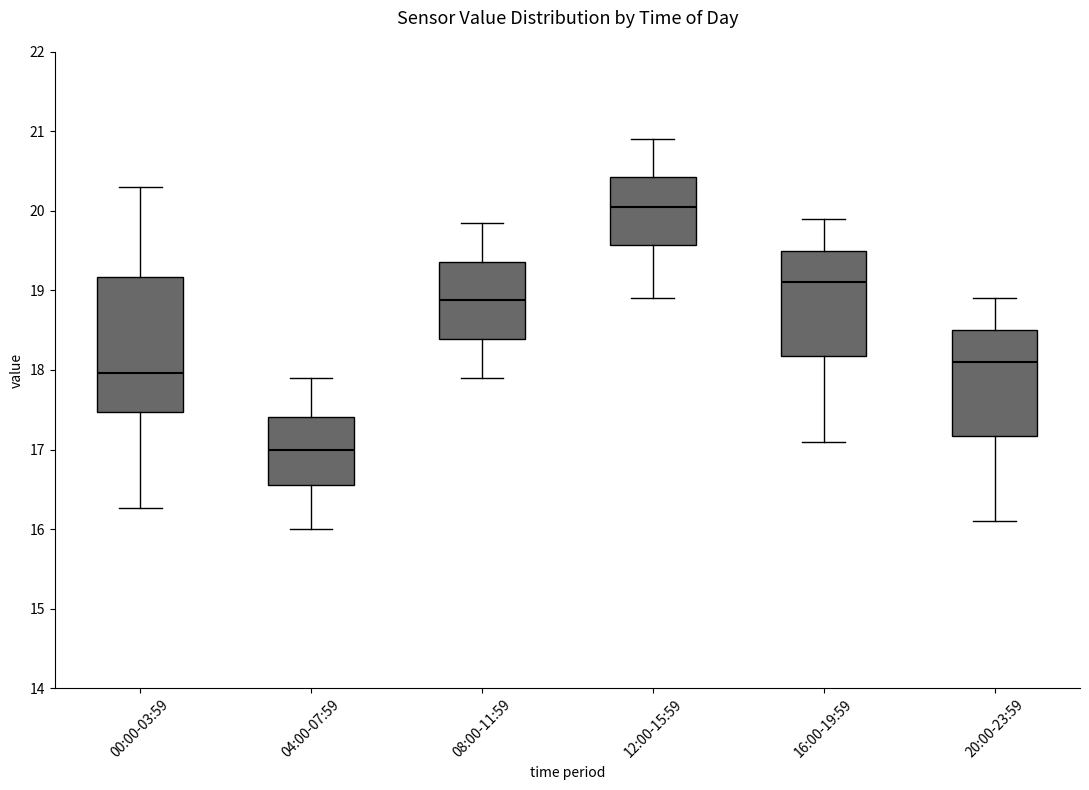

Which box has the lowest median line?

04:00-07:59